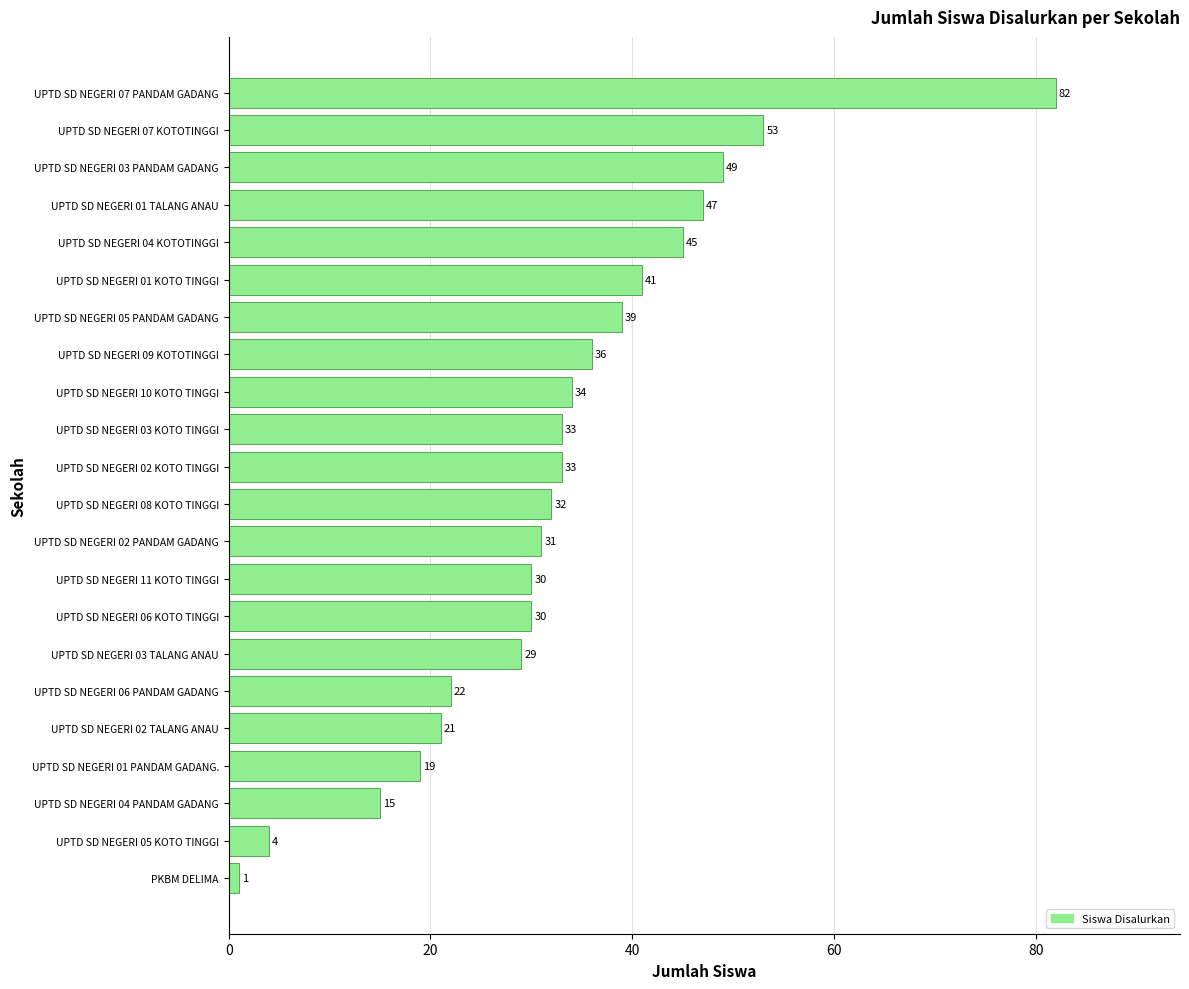

At which label is the value closest to 41?

UPTD SD NEGERI 01 KOTO TINGGI